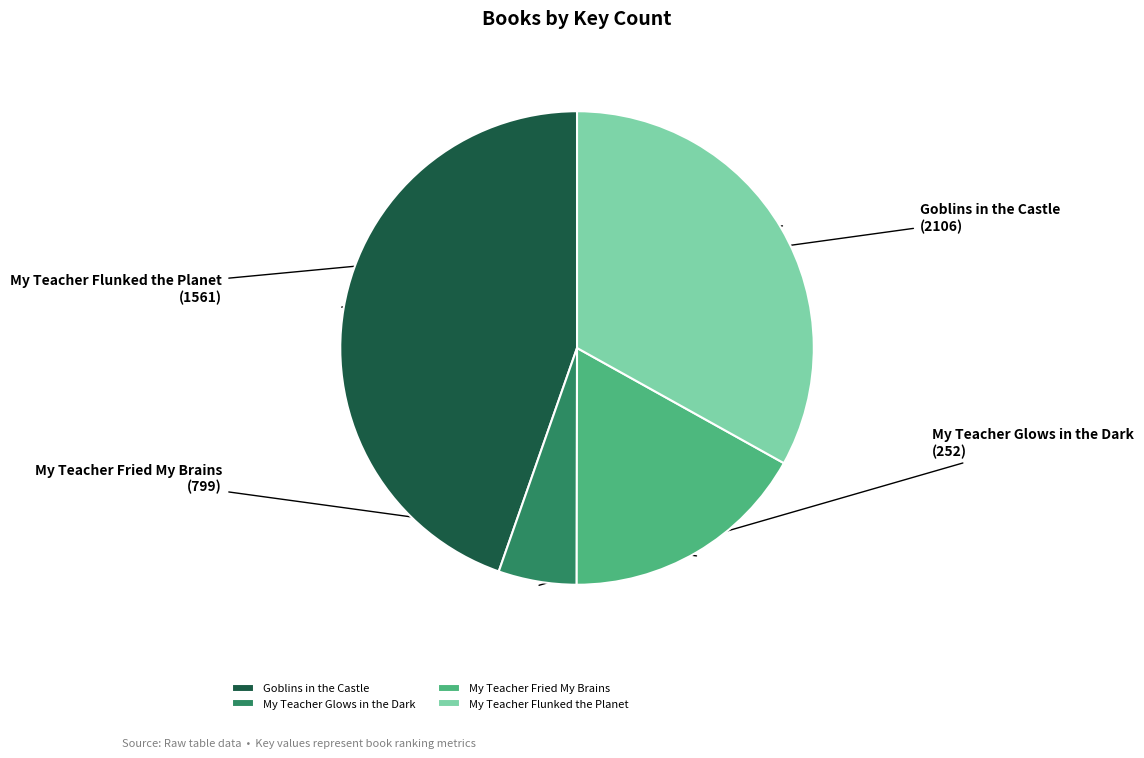

What is the largest slice in the pie chart?

Goblins in the Castle